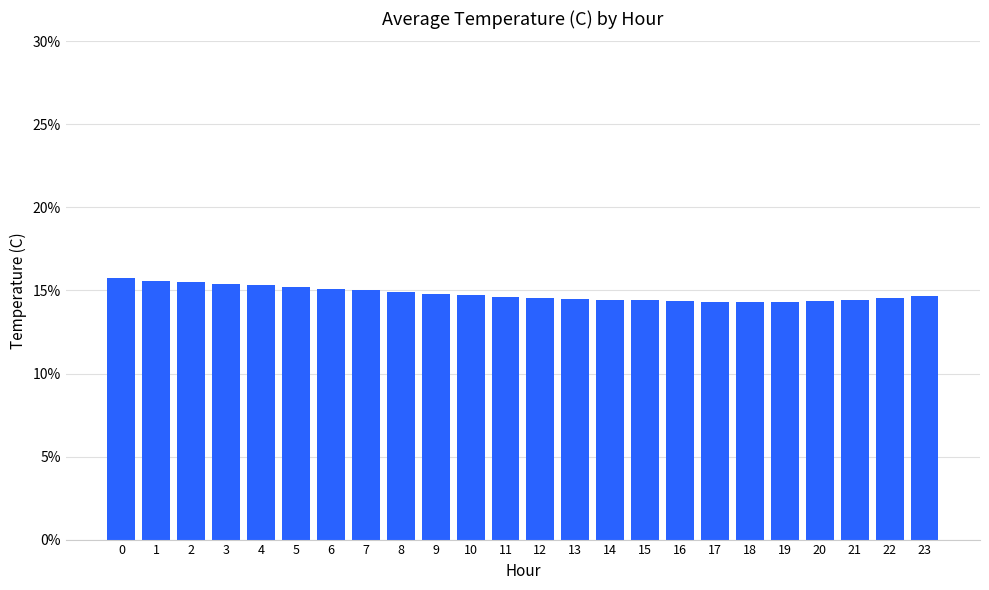

What is the difference between the second highest and second lowest values?

1.3